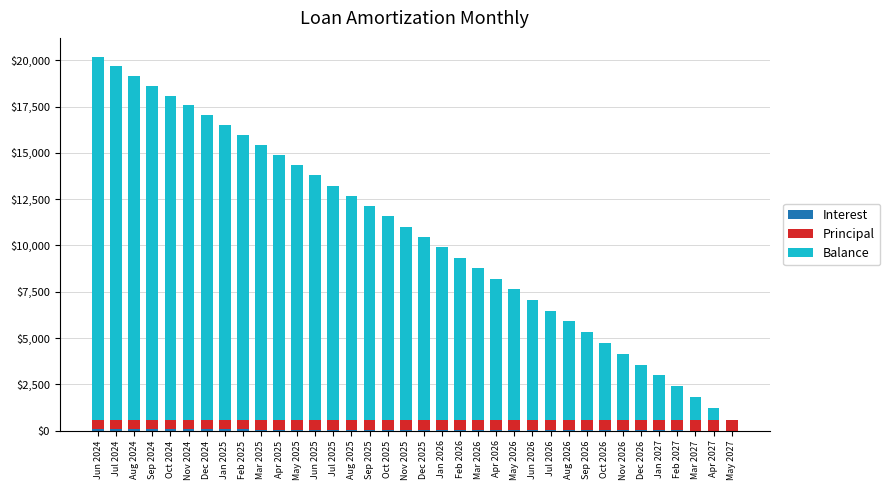

The value of Principal at Jun 2026 is 167.7. True or false?

False